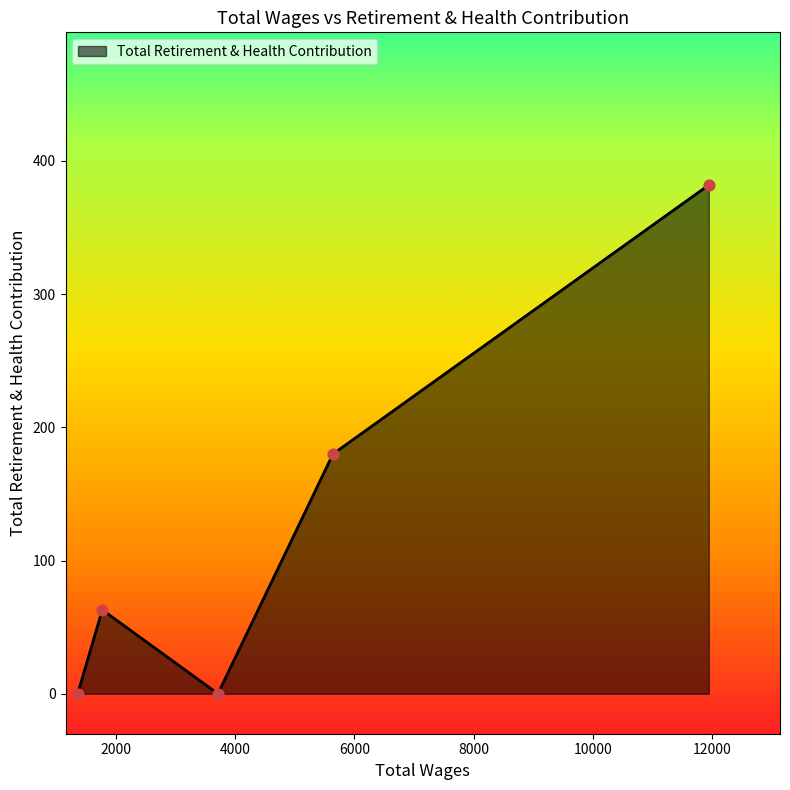

What is the greatest value displayed?

382